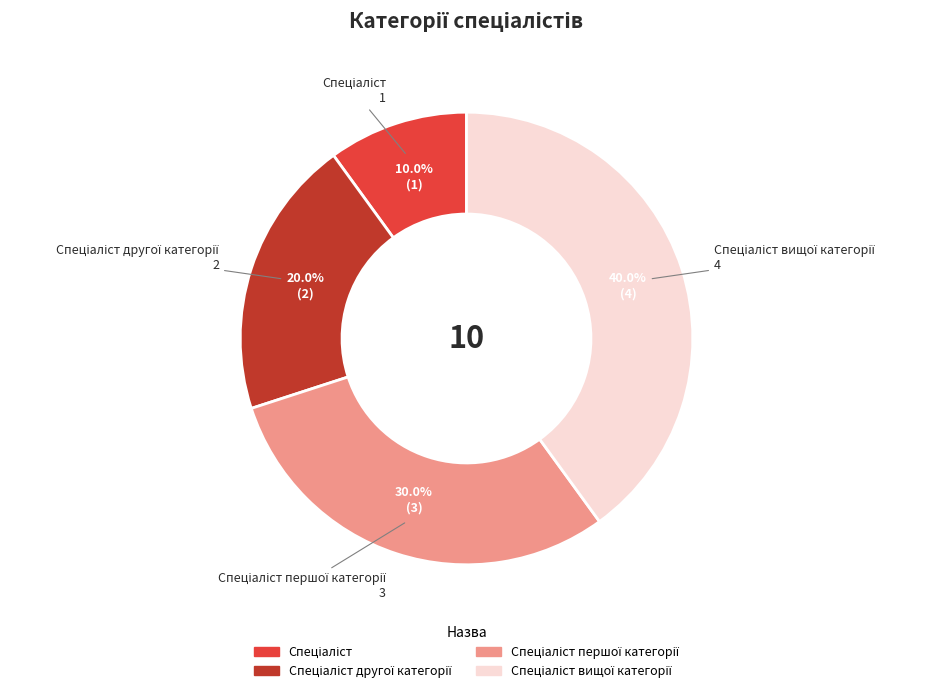

How many slices are in this pie chart?

4